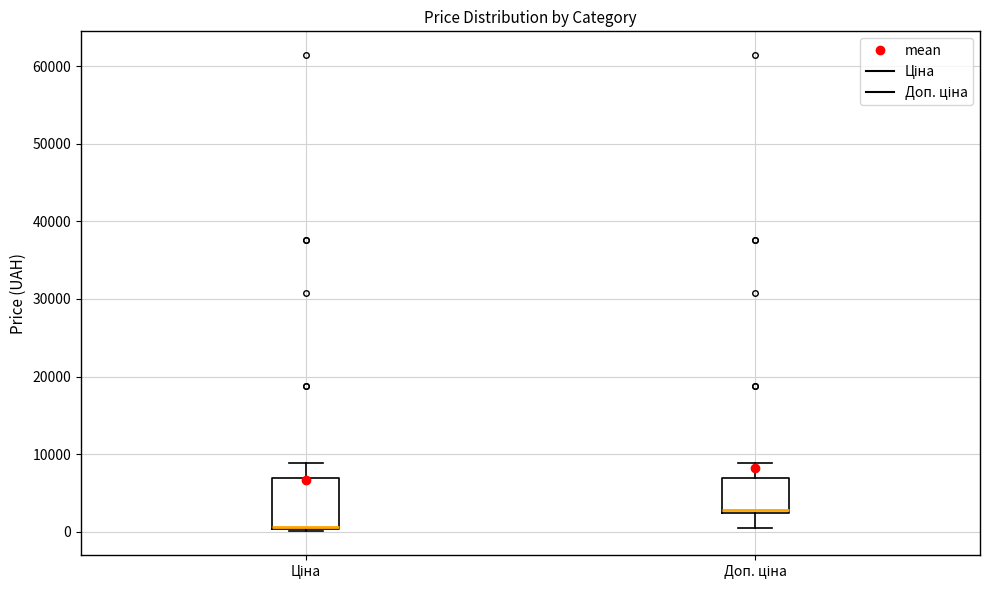

Which box is the tallest, from its lower edge to its upper edge?

Ціна